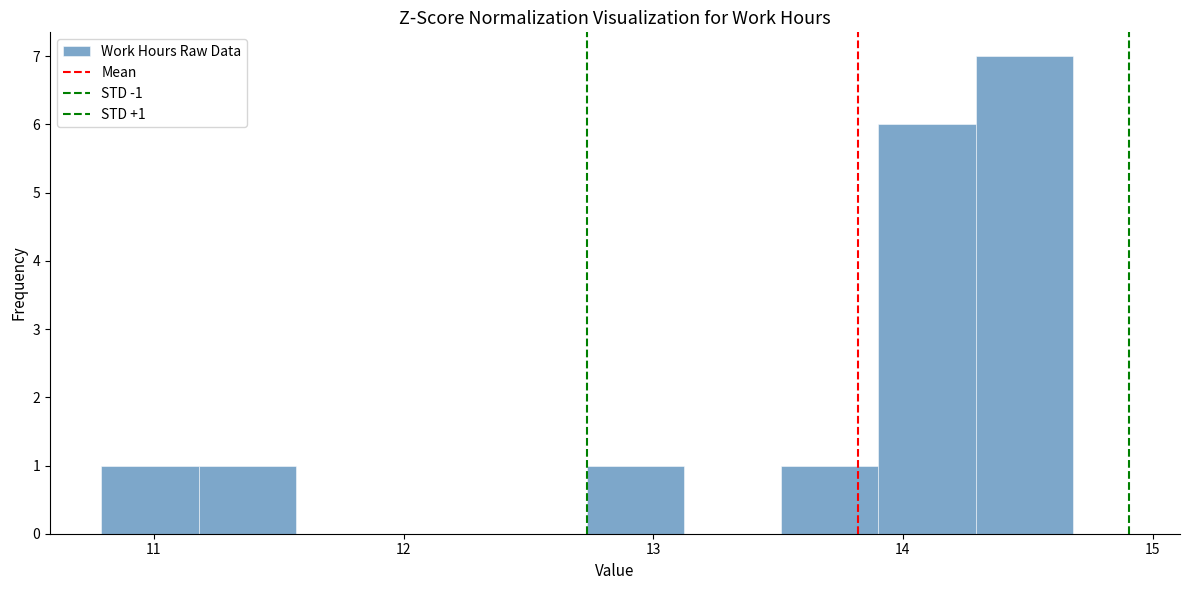

Around what value on the x-axis is the tallest bar? Give the approximate position of its centre, as read against the axis.

14.5